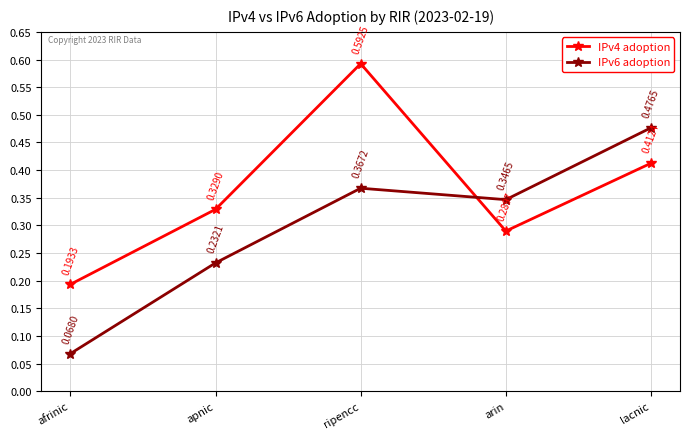

True or false: IPv6 adoption has a value of 0.0 at afrinic.

False